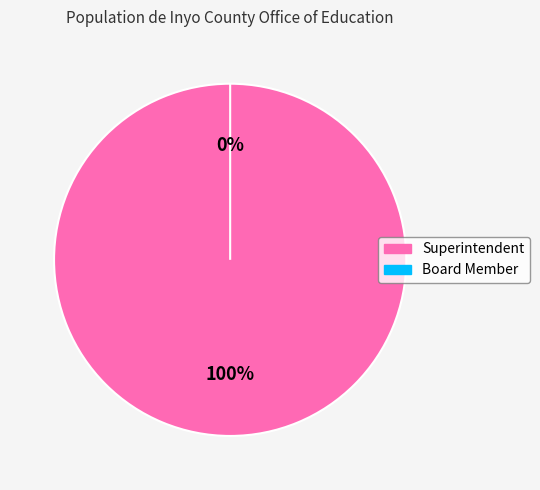

To the nearest percent, what is the difference between the Board Member and Superintendent slice percentages?

100%